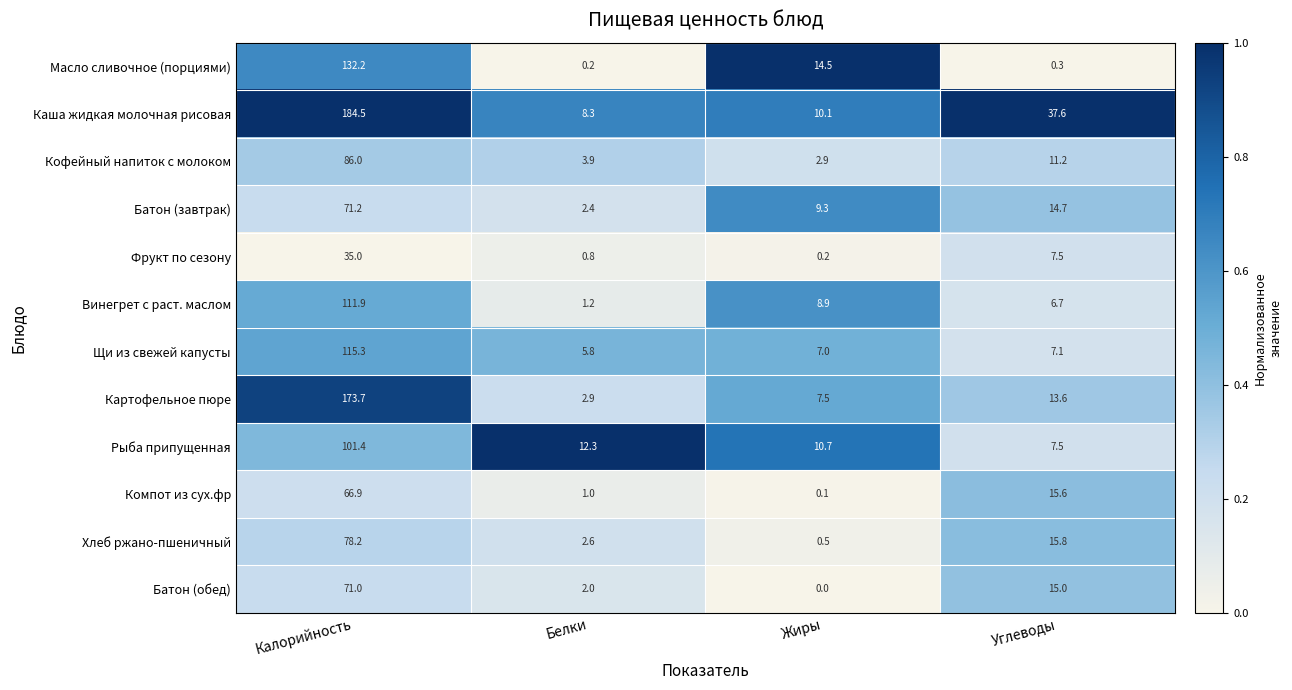

What is the difference between the Кофейный напиток с молоком values at Калорийность and Жиры?

83.1